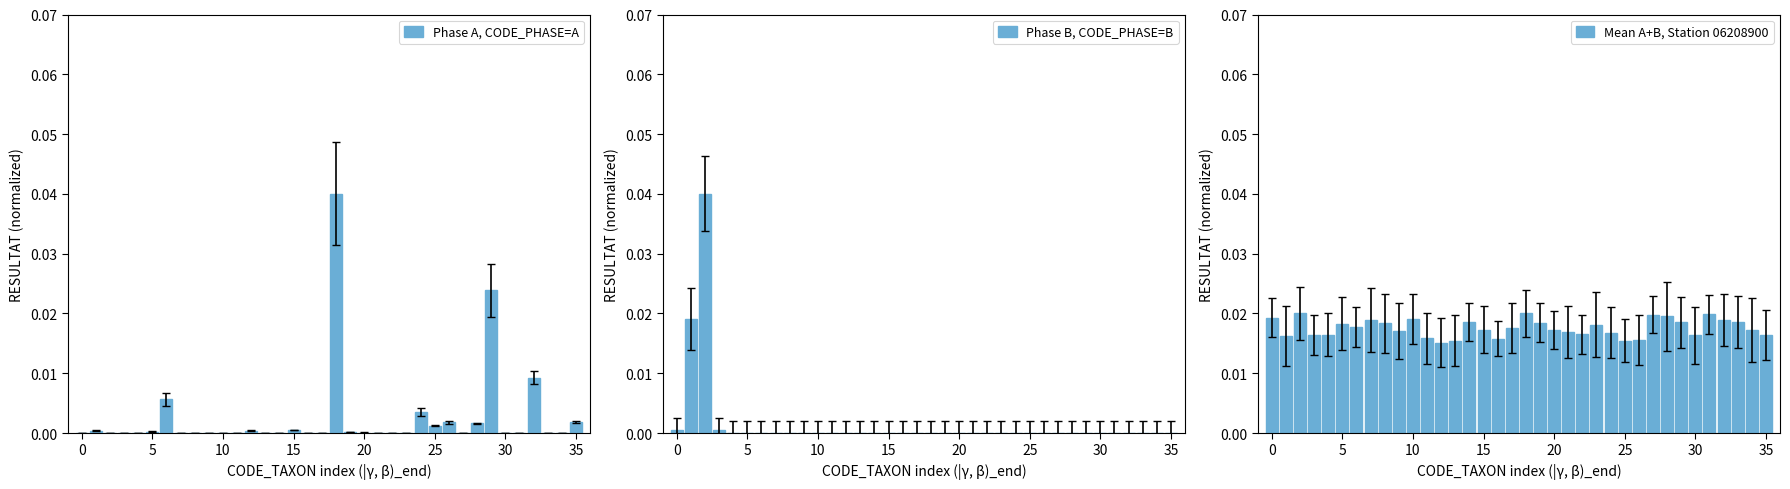

What is the label of the 32nd bar from the left?

31